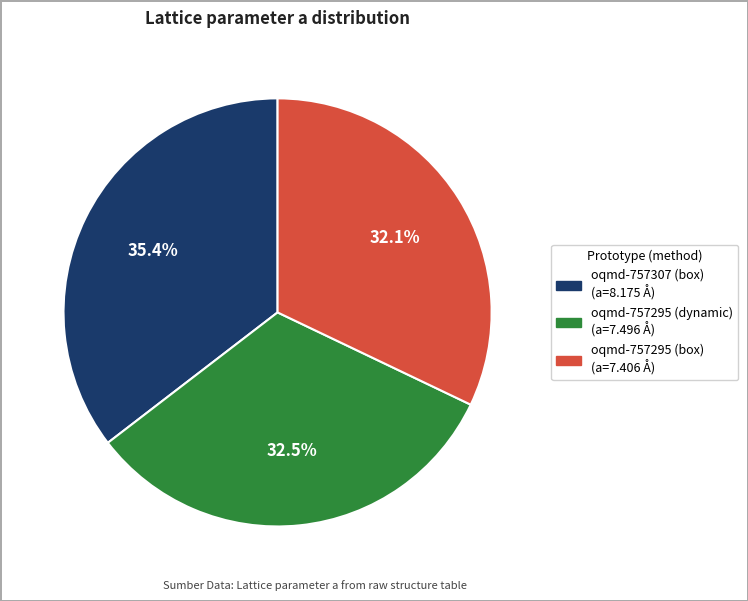

Is there any slice that represents more than half of the pie?

No